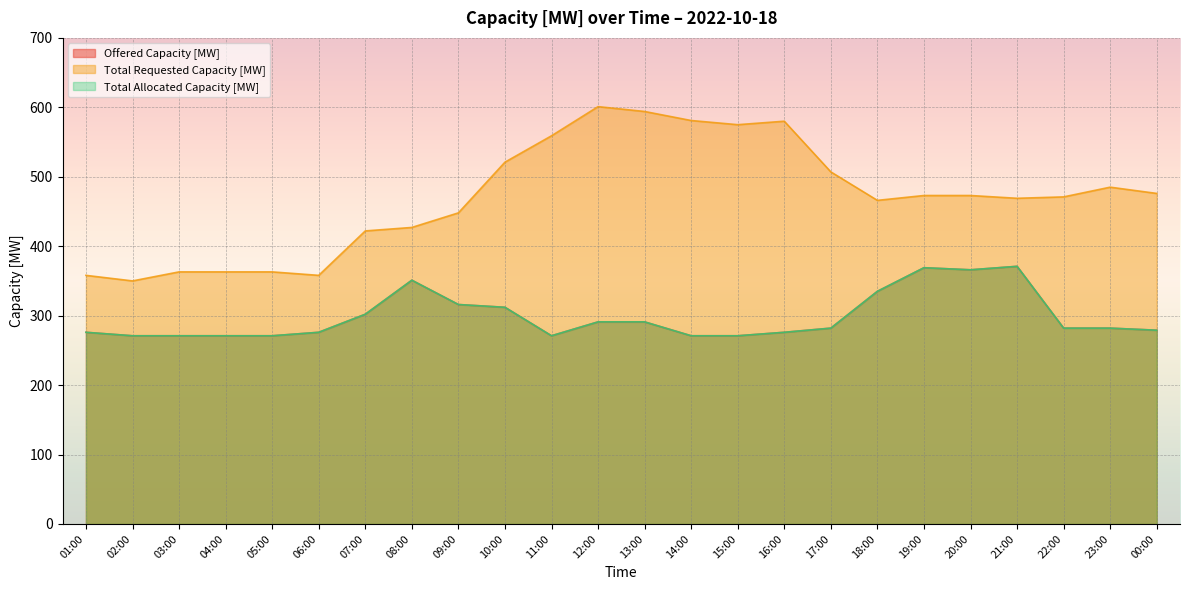

Between 09:00 and 19:00, which is larger?

19:00